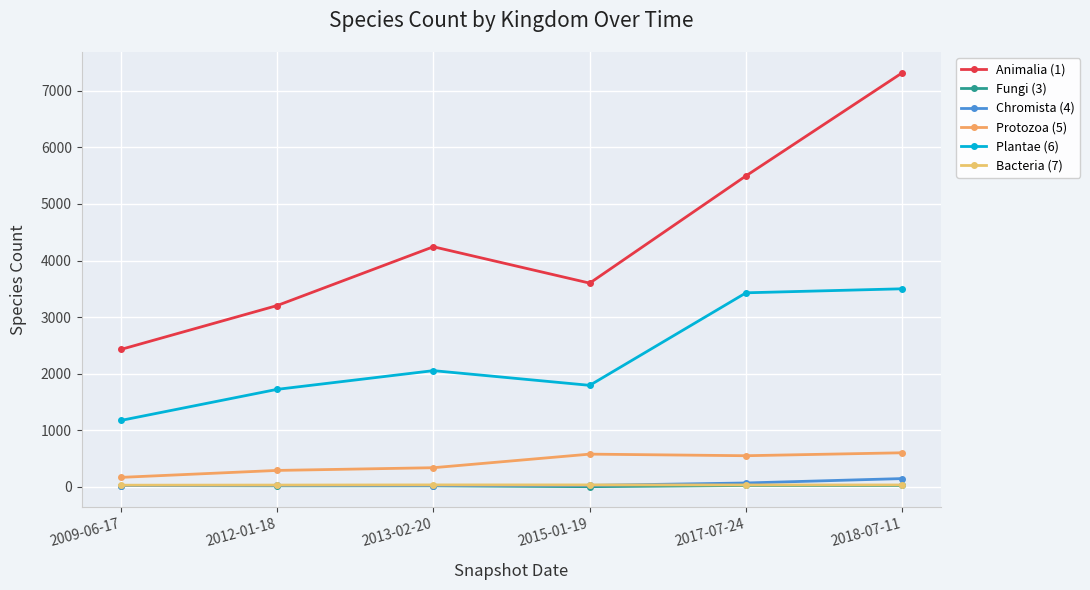

What is the difference between the maximum and minimum values in the Plantae (6) series?

2328